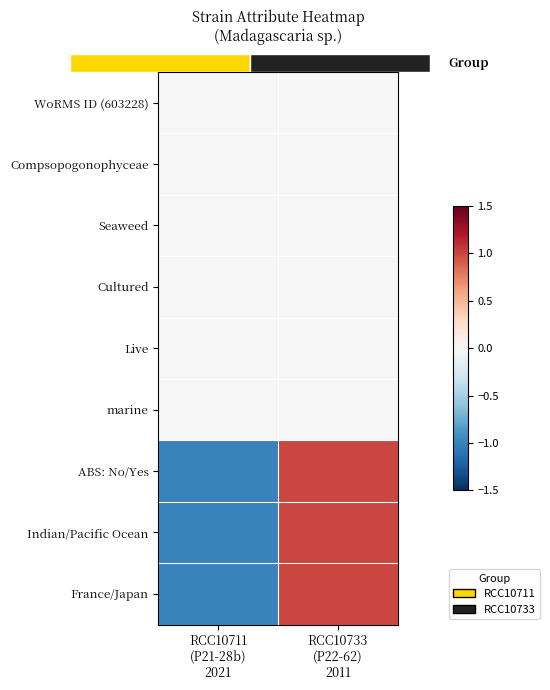

The WoRMS ID (603228) series shows 0 at RCC10733 (P22-62) 2011. True or false?

True